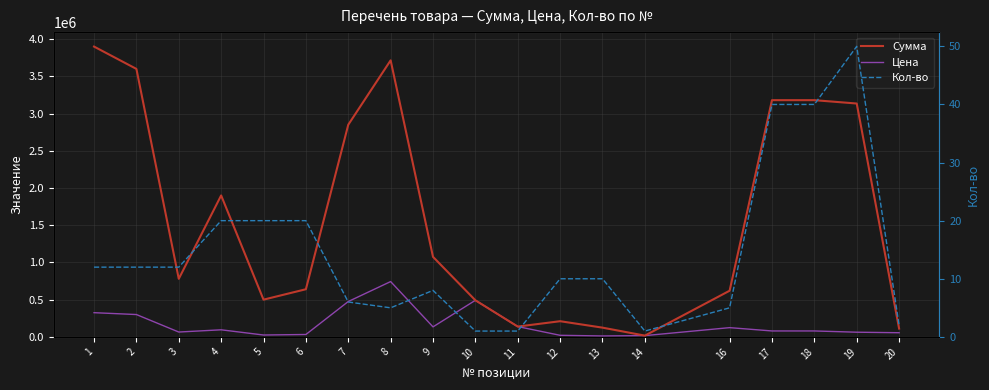

True or false: Сумма has more than 2 points higher than both neighbors.

True